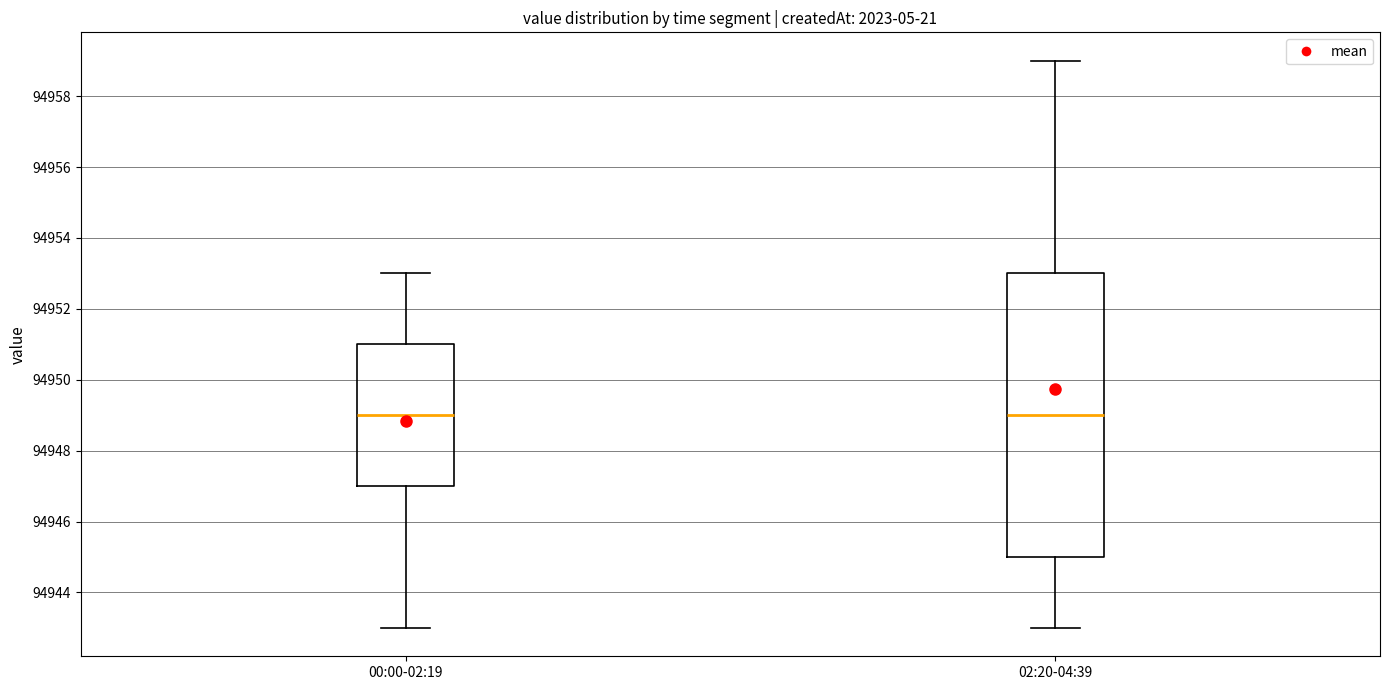

Comparing the boxes themselves (not the whiskers), which one is the tallest?

02:20-04:39